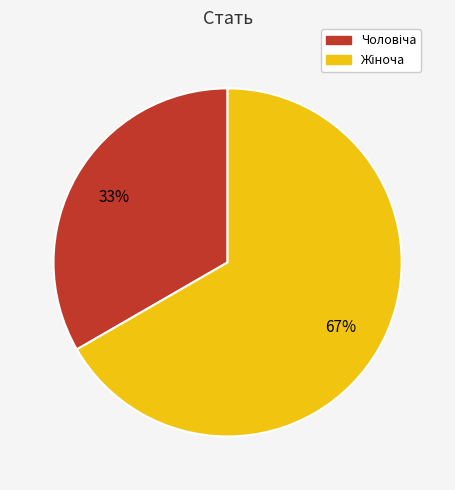

Is there any slice that represents more than half of the pie?

Yes